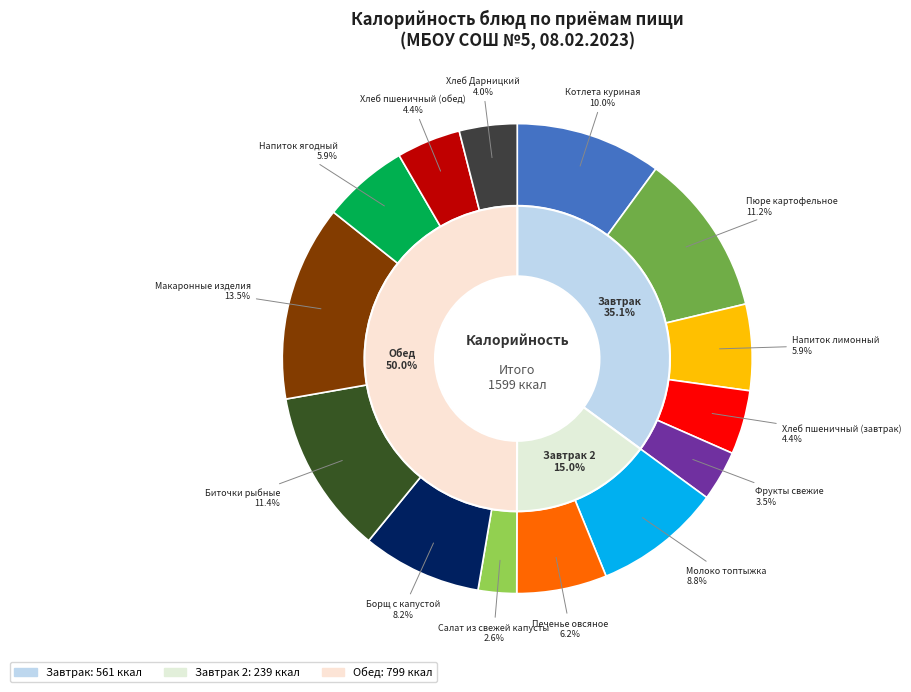

What is the ratio of the value at Напиток лимонный to the value at Фрукты свежие?

1.7